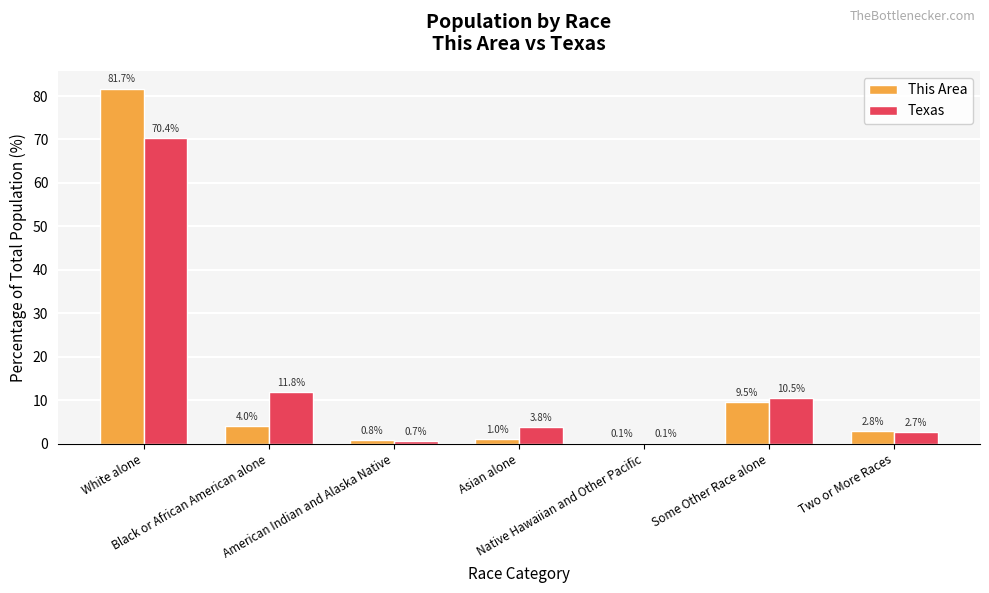

How many data points does each series have?

7